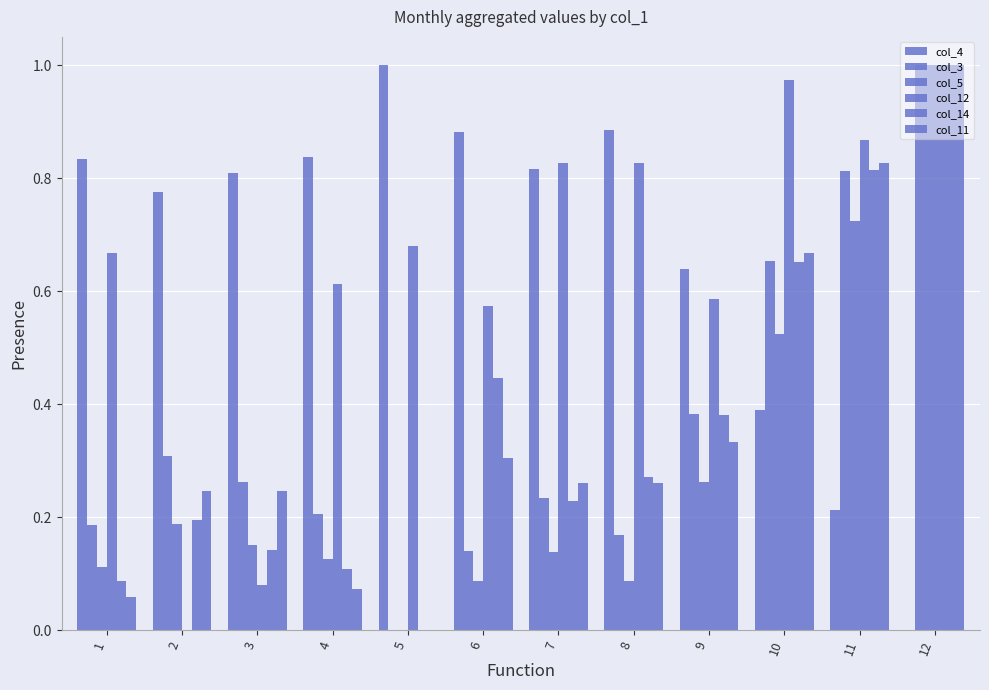

At how many categories does at least one series exceed 0?

12